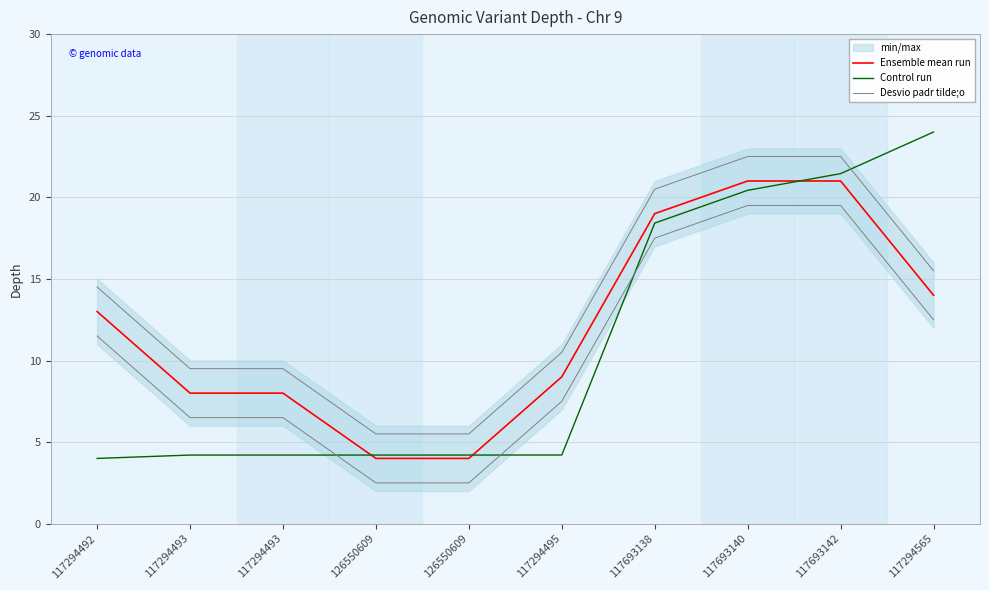

What is the highest value of the Control run series?

24.0